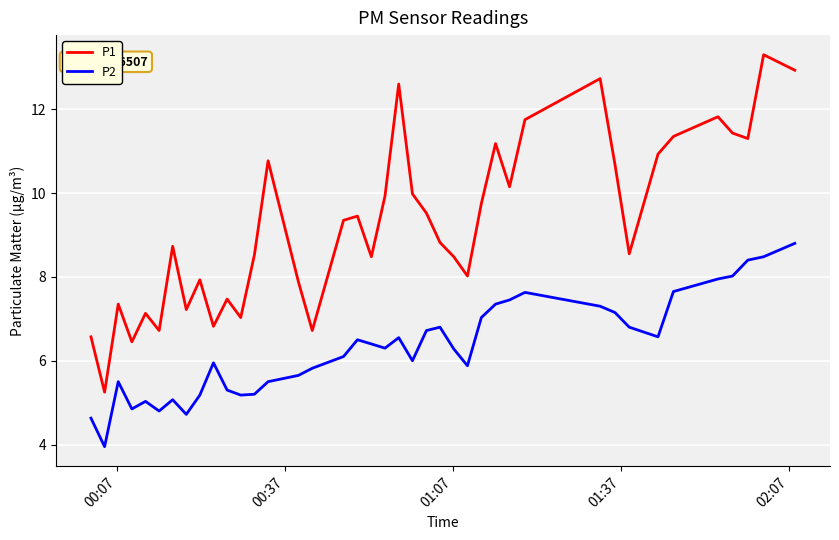

Which series has the largest total across all categories?

P1